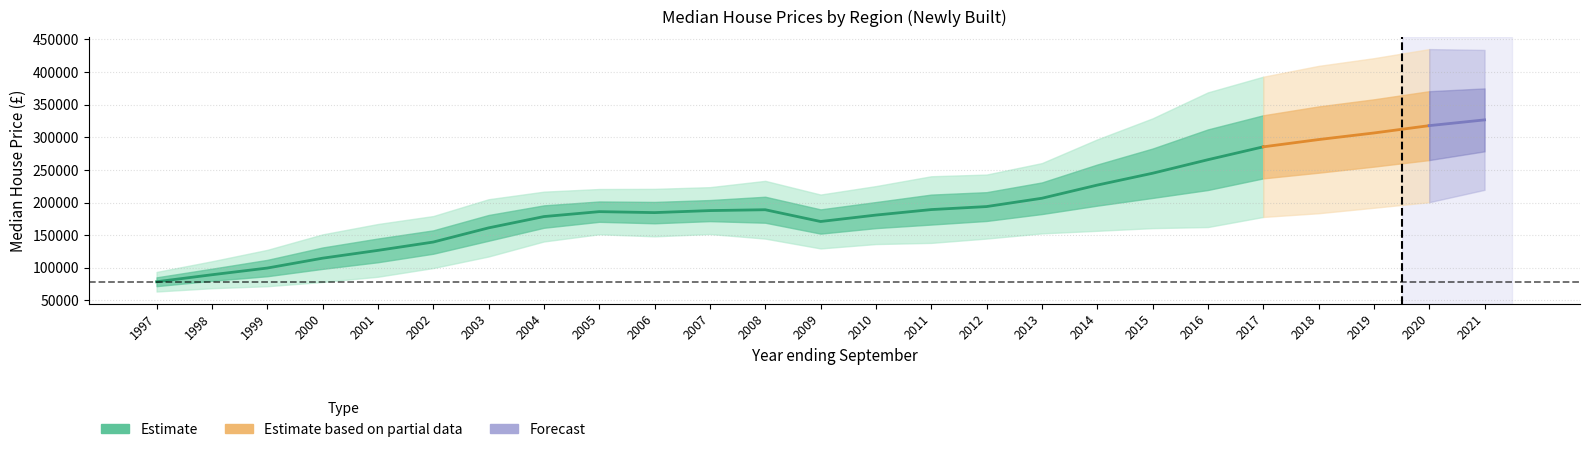

At which category does Wales reach its first local valley?

2006